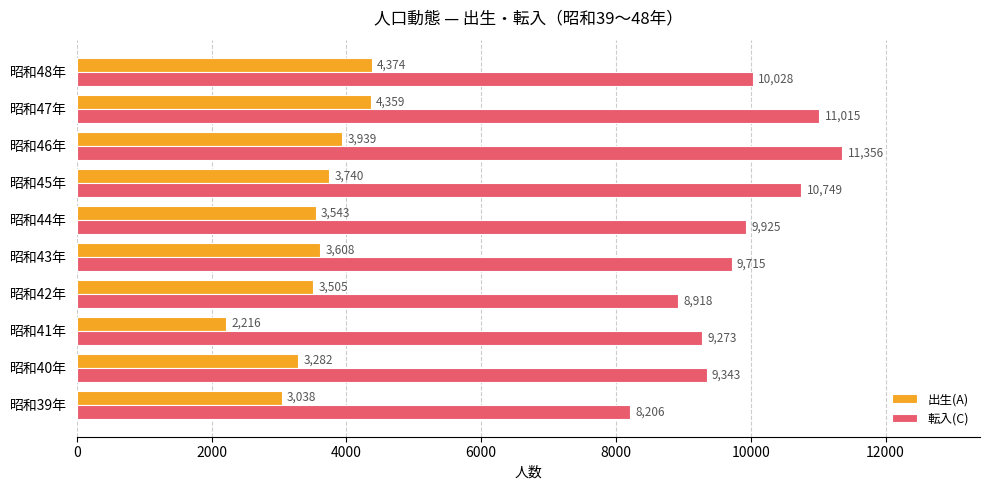

True or false: 転入(C) has a value of 8206 at 昭和39年.

True